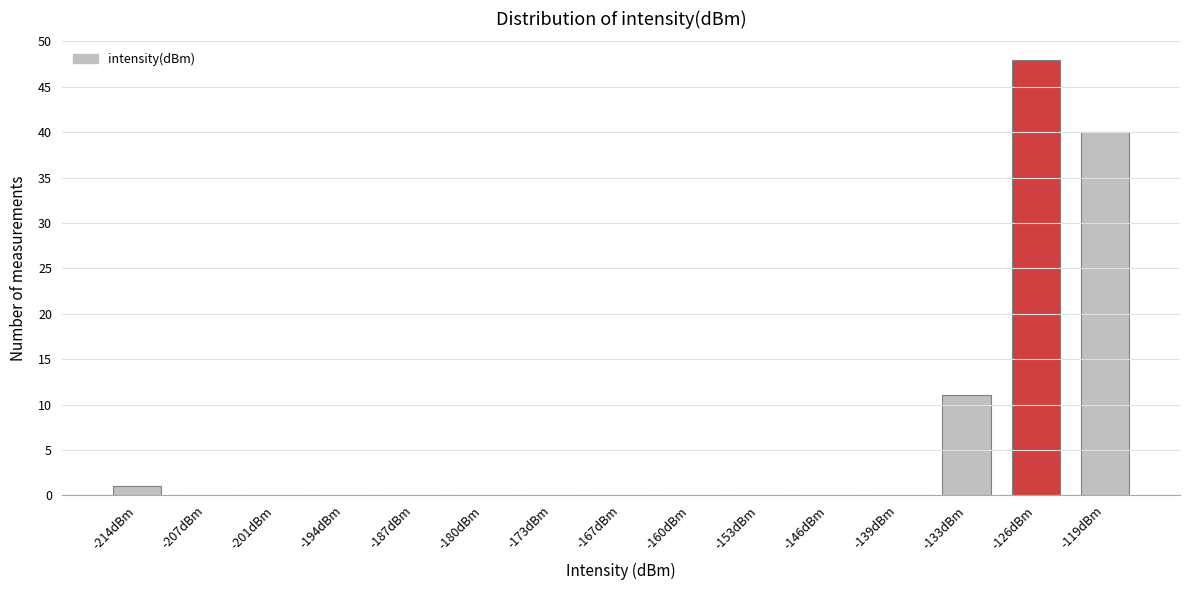

Reading left to right, what are all the values shown in this chart?

-214dBm=1	-207dBm=0	-201dBm=0	-194dBm=0	-187dBm=0	-180dBm=0	-173dBm=0	-167dBm=0	-160dBm=0	-153dBm=0	-146dBm=0	-139dBm=0	-133dBm=11	-126dBm=48	-119dBm=40